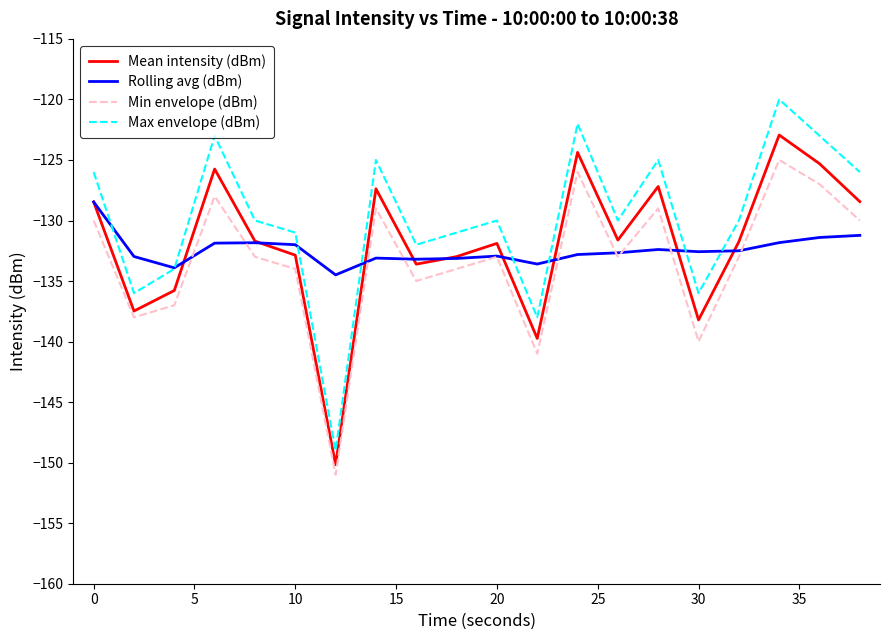

What is the smallest value displayed?

-151.0